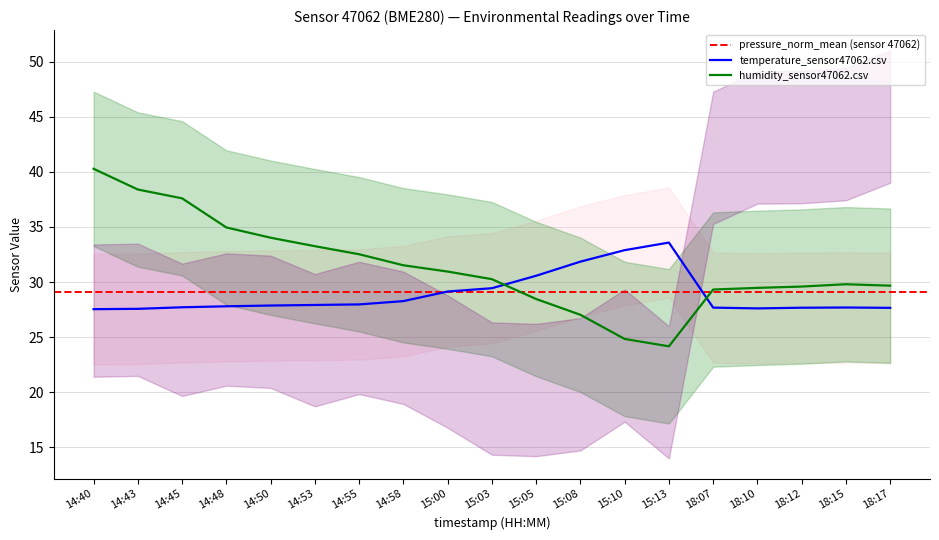

Between 14:58 and 15:13, which series saw the biggest shift?

humidity